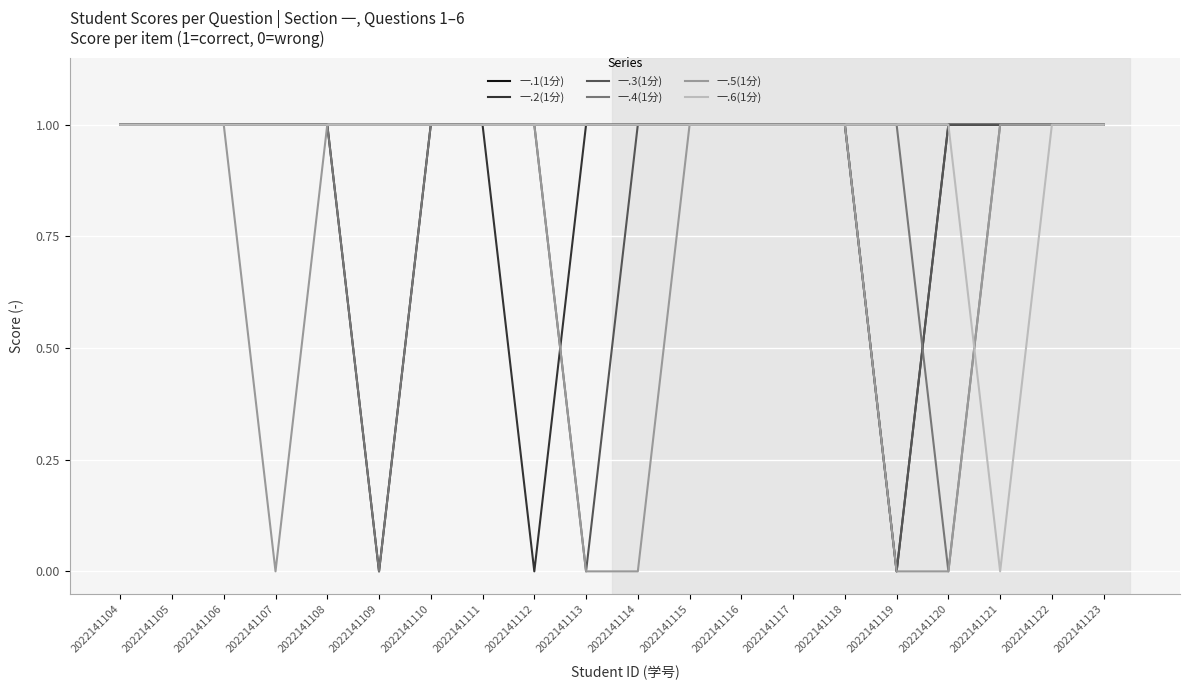

The 一.4(1分) series shows 2 at 2022141117. True or false?

False